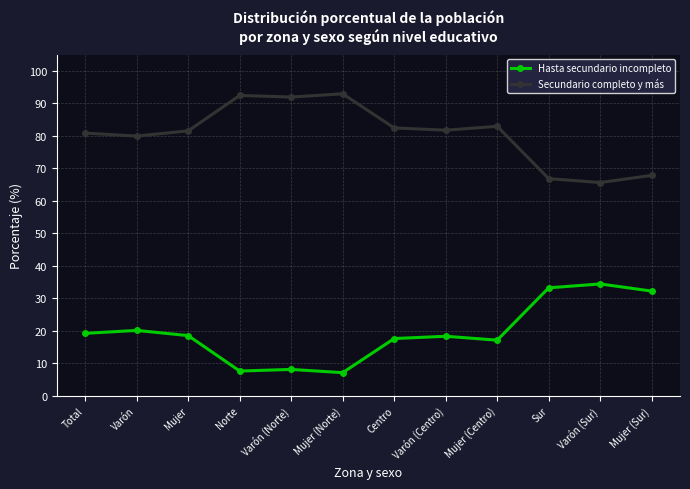

How many series are shown in this chart?

2